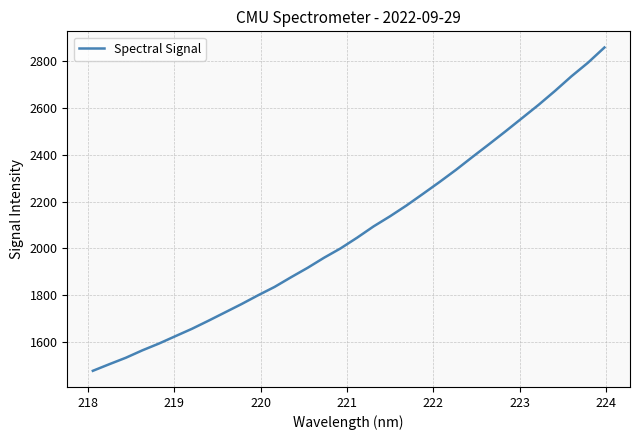

Does the chart display data point markers on the line(s)?

No